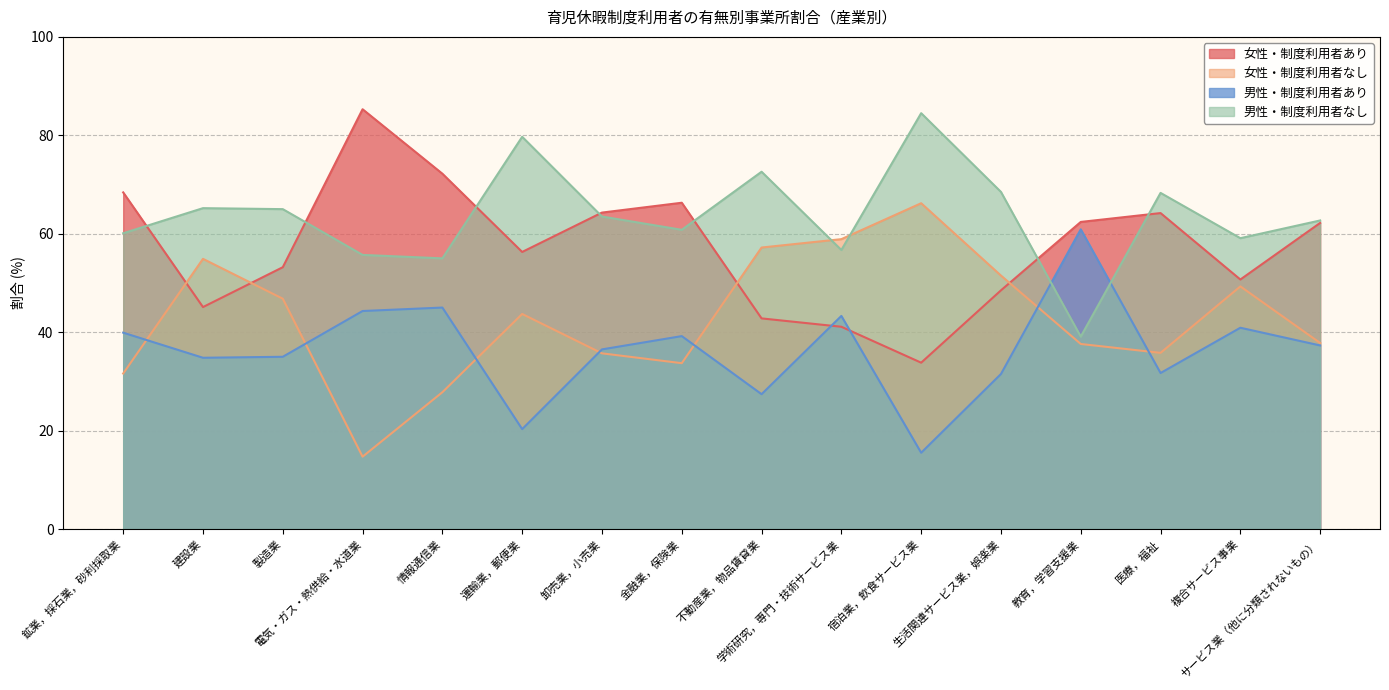

What is the value of the 女性・制度利用者なし point at the 13th from the left?

37.6